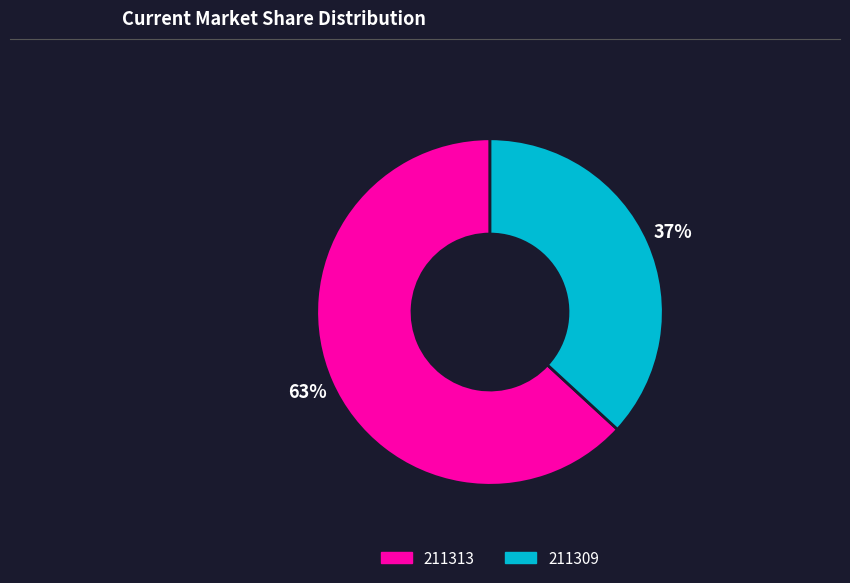

To the nearest percent, what is the combined percentage of 211309 and 211313?

100%